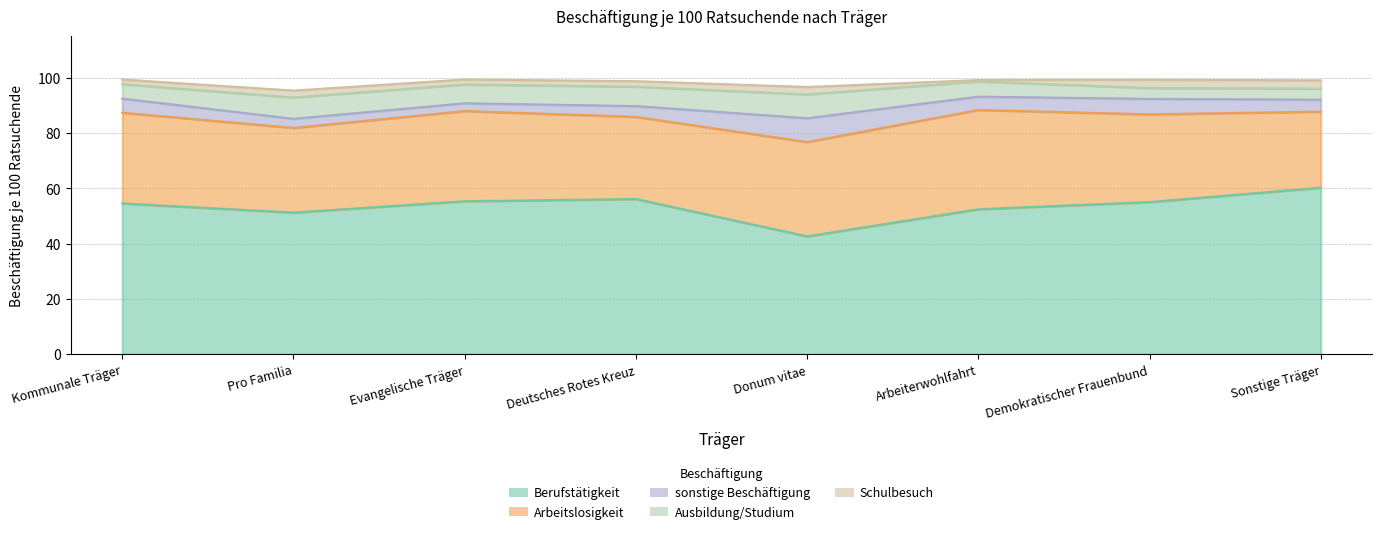

At which category does Schulbesuch reach its first local valley?

Evangelische Träger